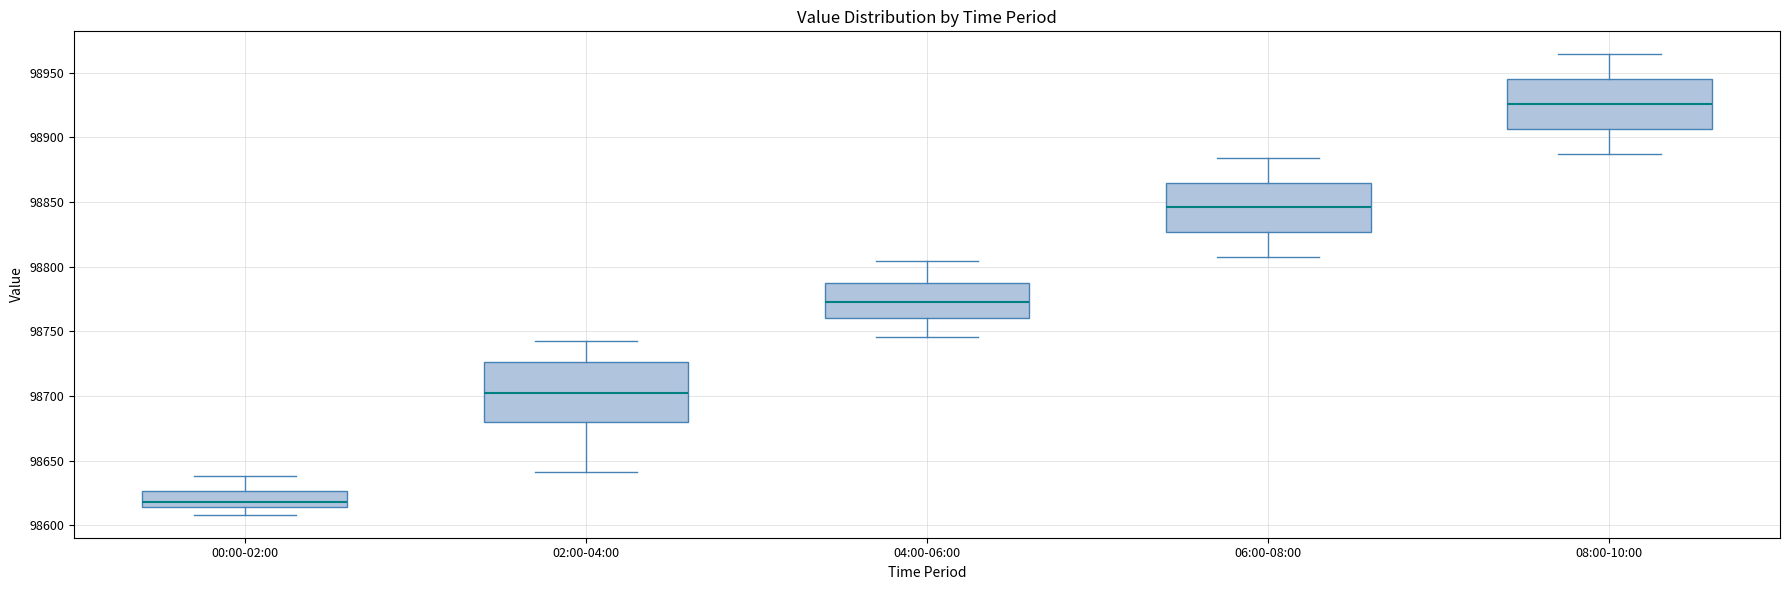

Reading left to right, read every box against the y-axis: the position of its median line, the range the box covers, and the ends of its whiskers. The values are not printed on the chart, so give them approximately, as read against the axis.

00:00-02:00: median 98620, box 98615 to 98625, whiskers 98610 to 98640
02:00-04:00: median 98700, box 98680 to 98725, whiskers 98640 to 98740
04:00-06:00: median 98775, box 98760 to 98785, whiskers 98745 to 98805
06:00-08:00: median 98845, box 98825 to 98865, whiskers 98810 to 98885
08:00-10:00: median 98925, box 98905 to 98945, whiskers 98890 to 98965